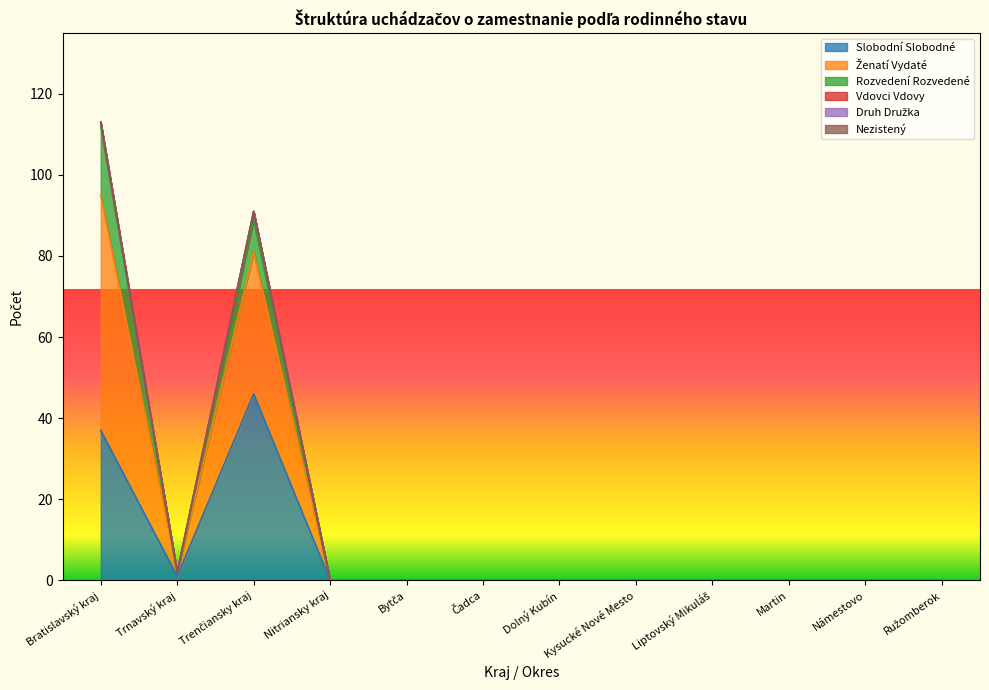

List the labels in order of Druh Družka value, smallest first.

Bratislavský kraj, Trnavský kraj, Trenčiansky kraj, Nitriansky kraj, Bytča, Čadca, Dolný Kubín, Kysucké Nové Mesto, Liptovský Mikuláš, Martin, Námestovo, Ružomberok